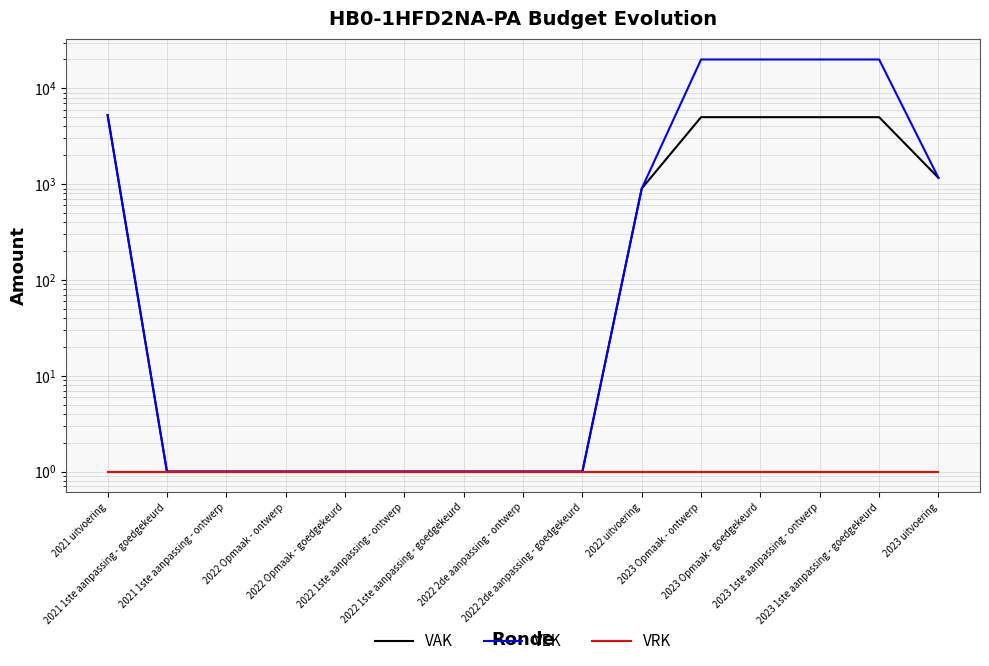

True or false: VAK has a value of 1 at 2022 1ste aanpassing - goedgekeurd.

True